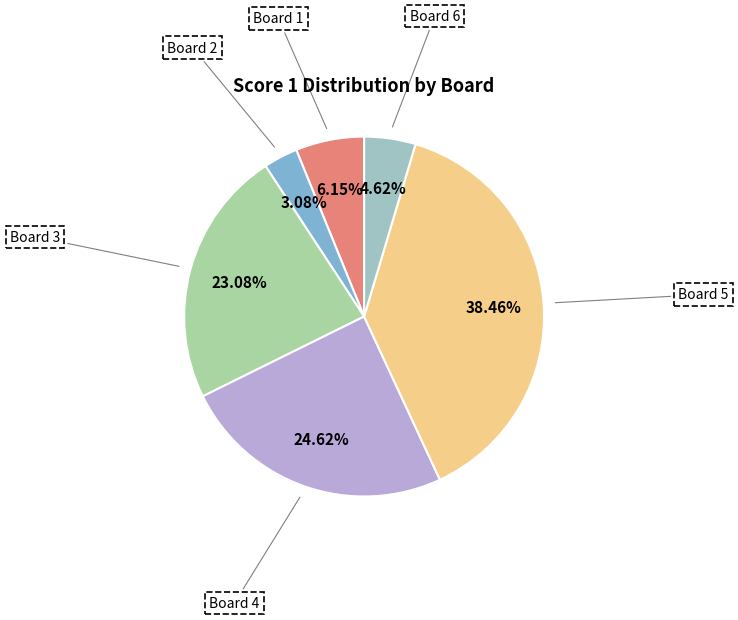

Is there a majority slice in this chart?

No